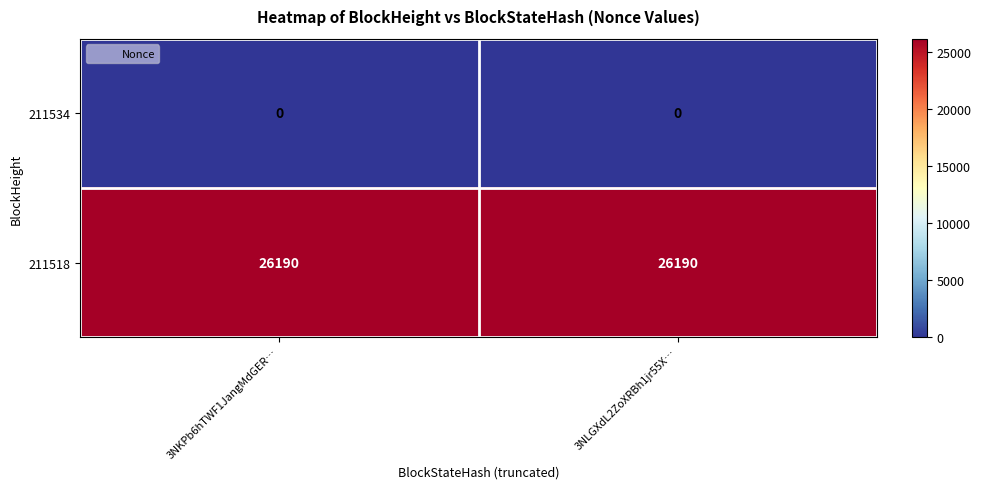

The value of 211534 at 3NKPb6hTWF1JangMdGER… is 0. True or false?

True